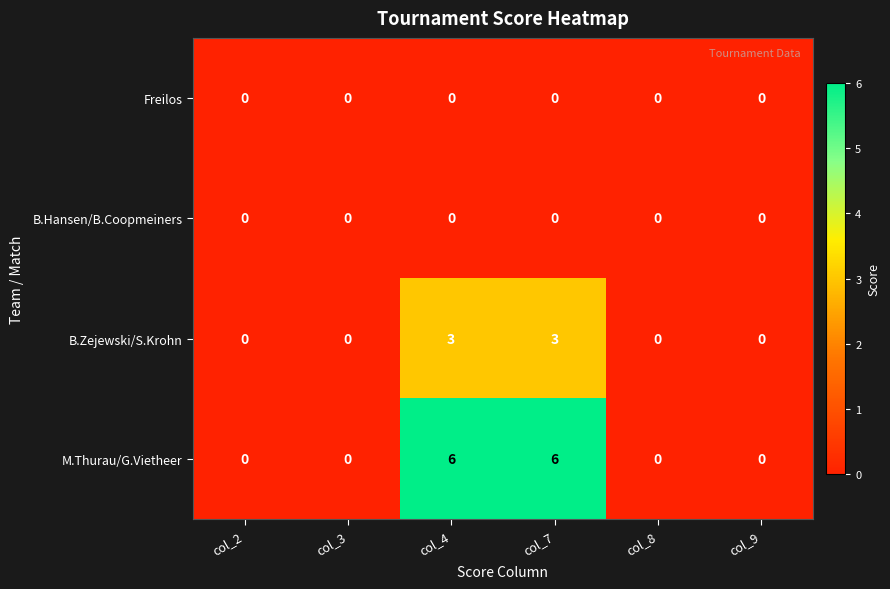

True or false: B.Hansen/B.Coopmeiners has a value of 0 at col_2.

True